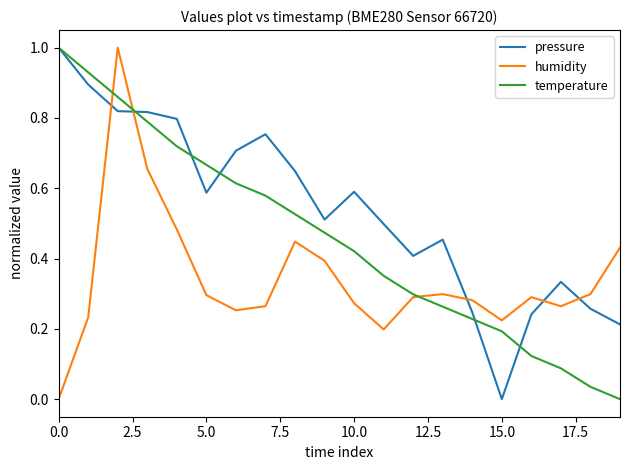

List the series in order of their overall mean, lowest first.

humidity, temperature, pressure